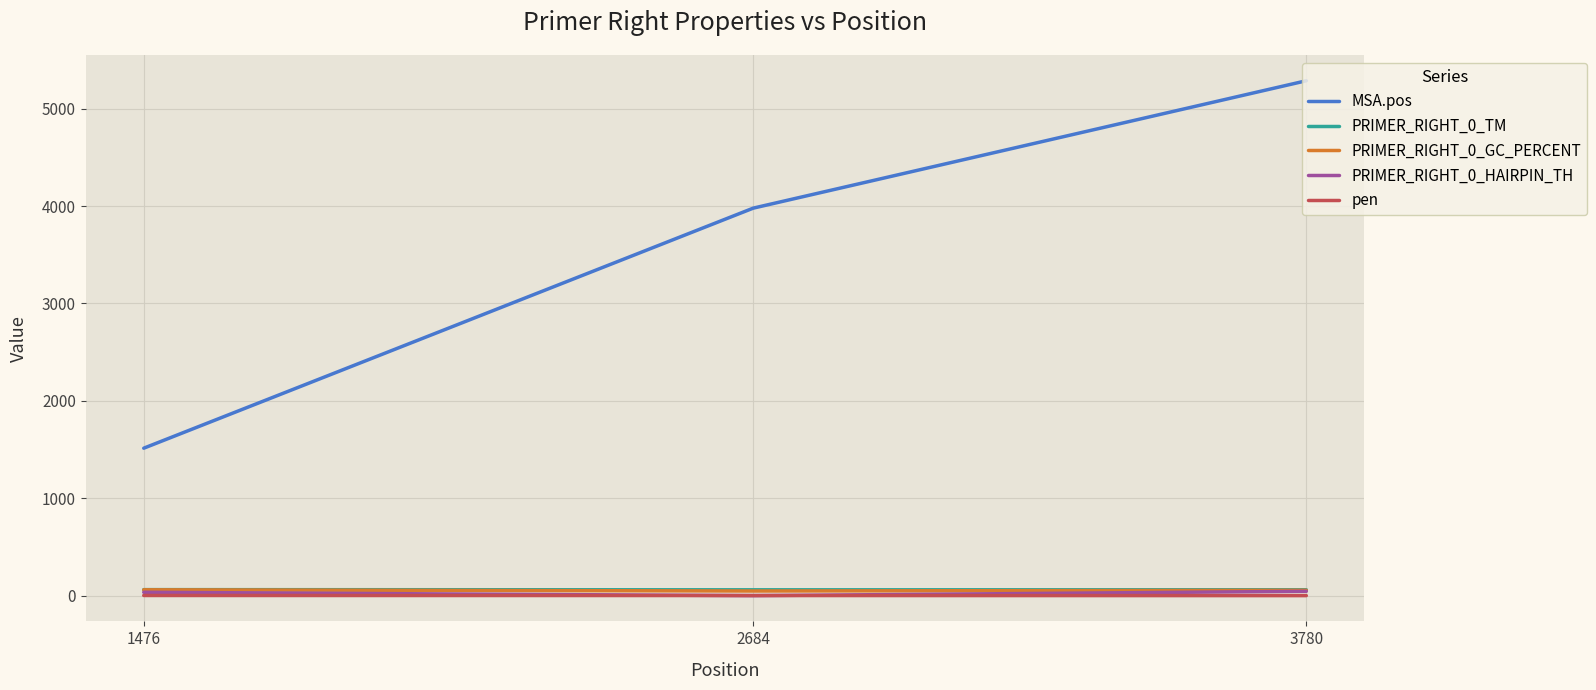

Which series has the largest total across all categories?

MSA.pos